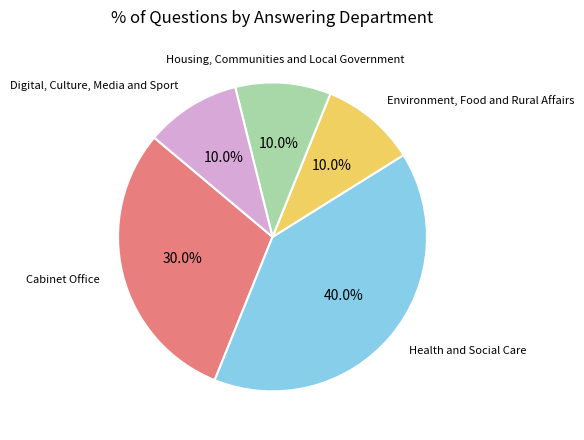

Does any single category account for the majority?

No